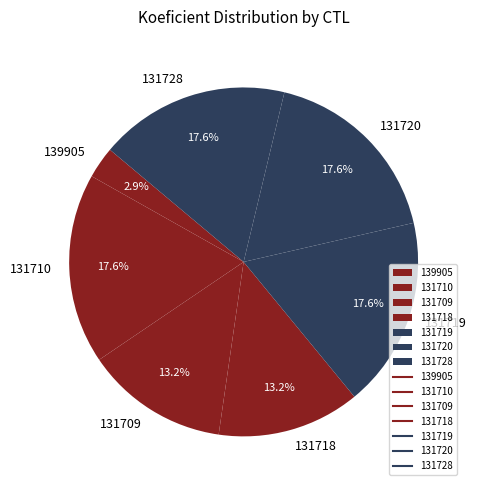

What is the smallest slice in the pie chart?

139905